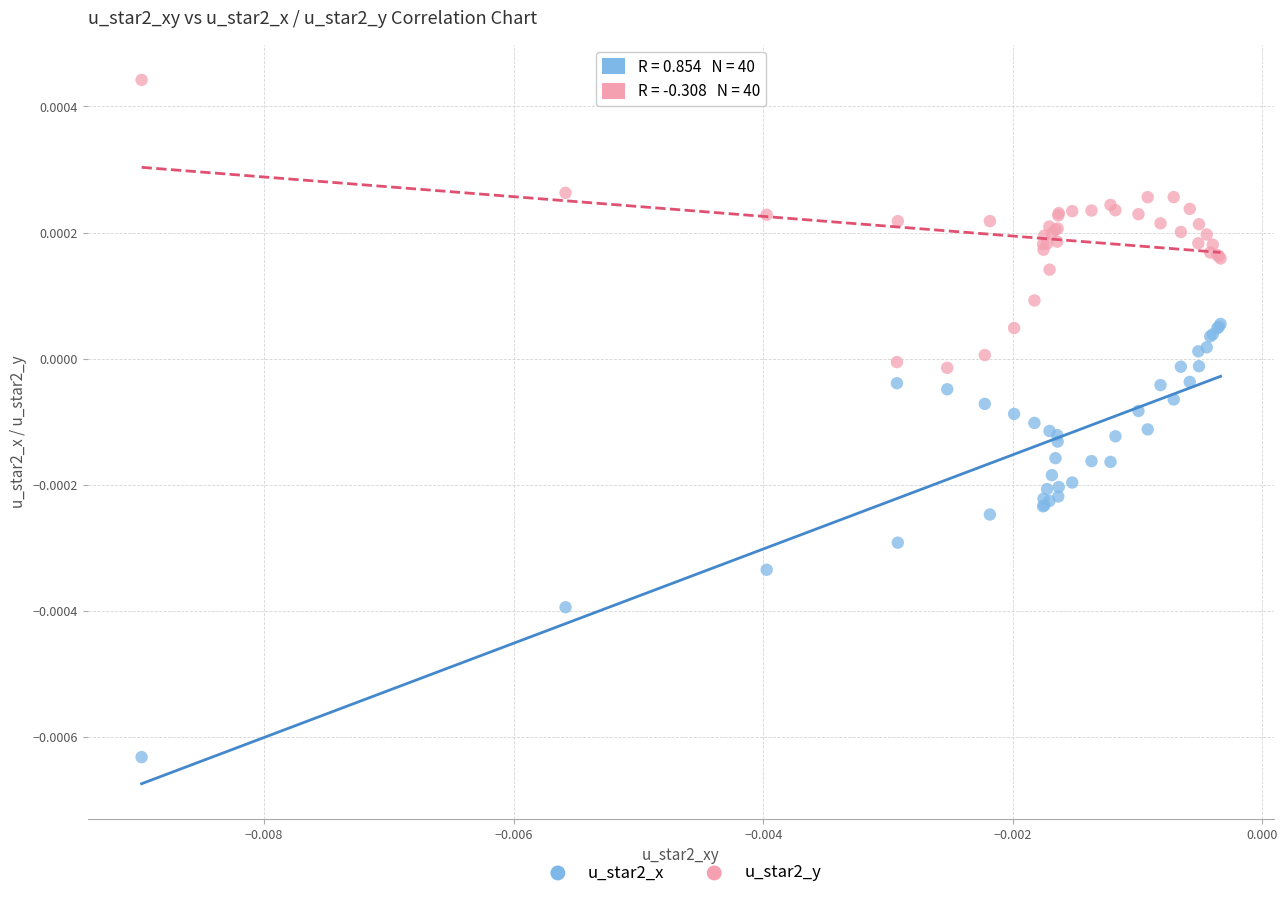

Which series reaches the minimum Y coordinate?

u_star2_x